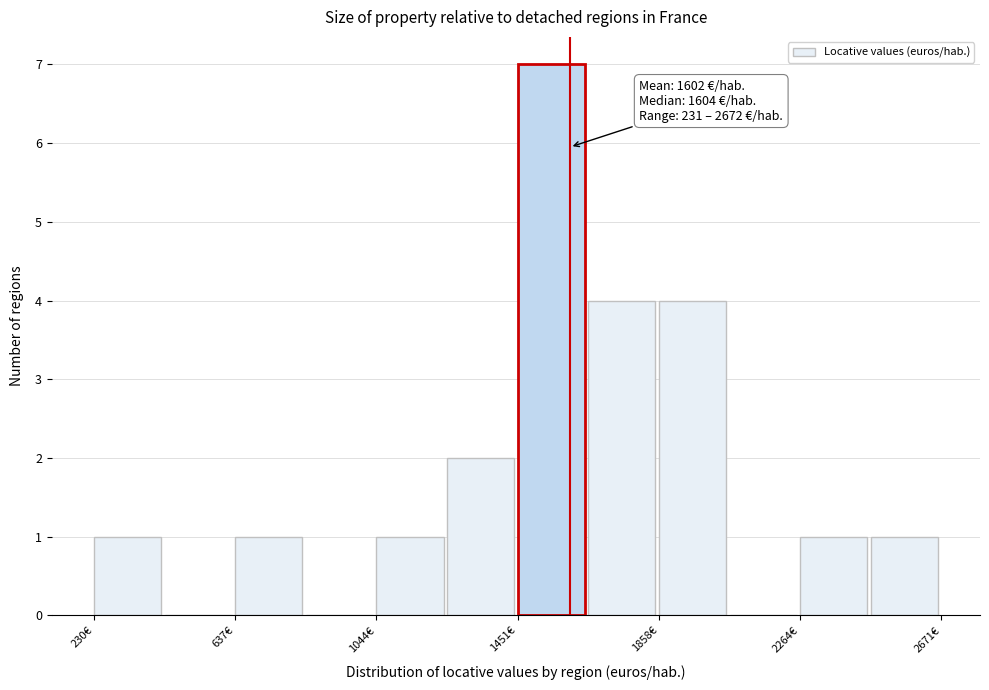

Which range on the x-axis has the tallest bar?

1450 to 1650